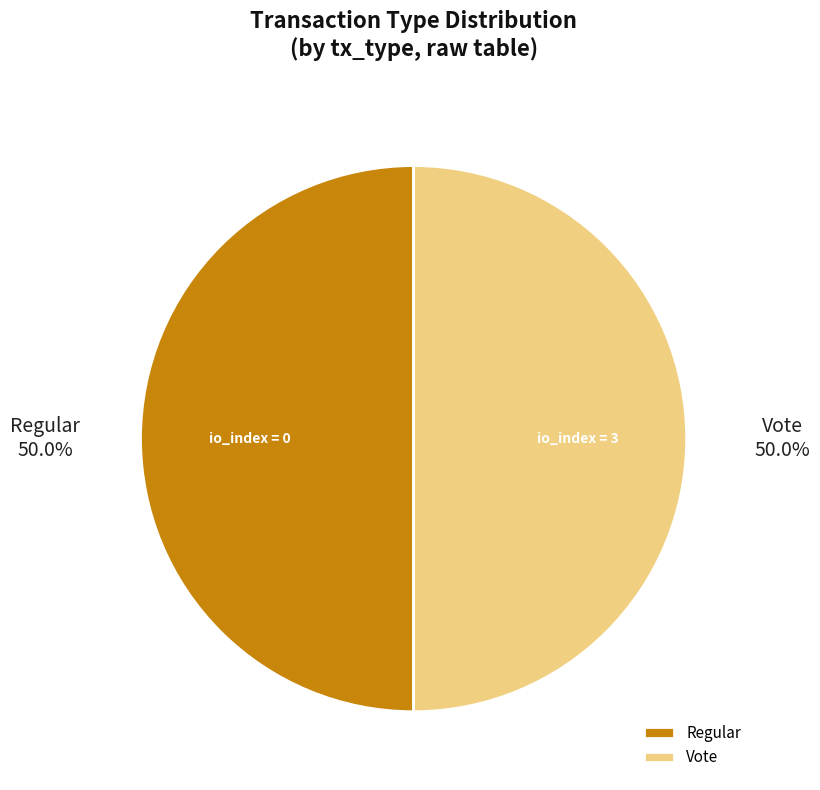

How many segments does this pie chart have?

2